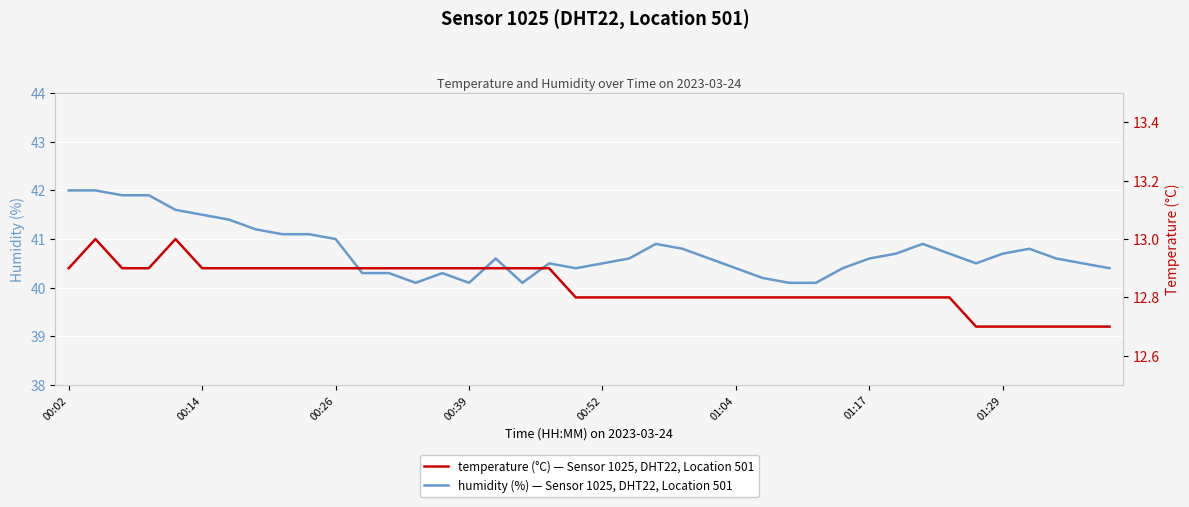

Which series has the widest spread of values?

humidity